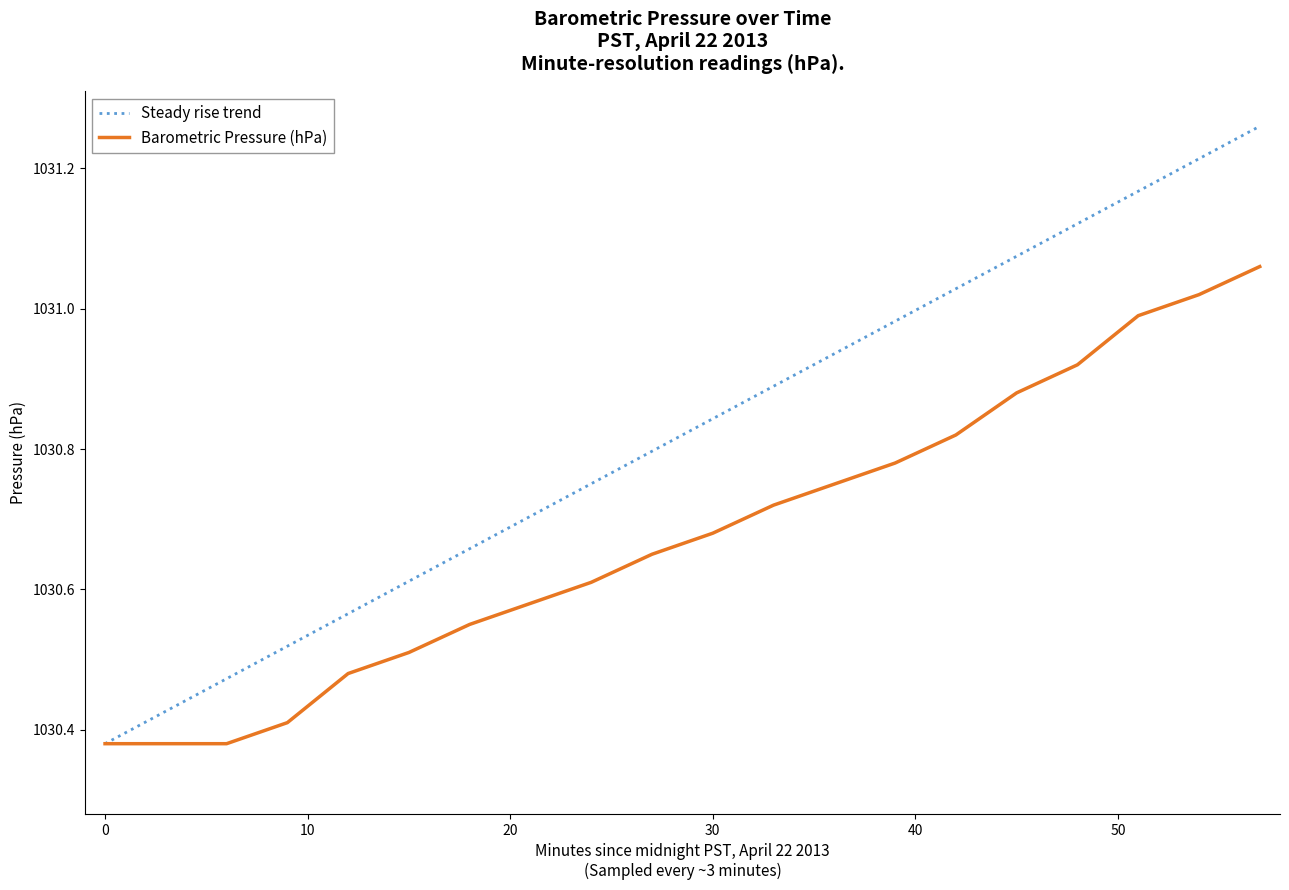

What are all the series names shown in the legend?

Steady rise trend, Barometric Pressure (hPa)